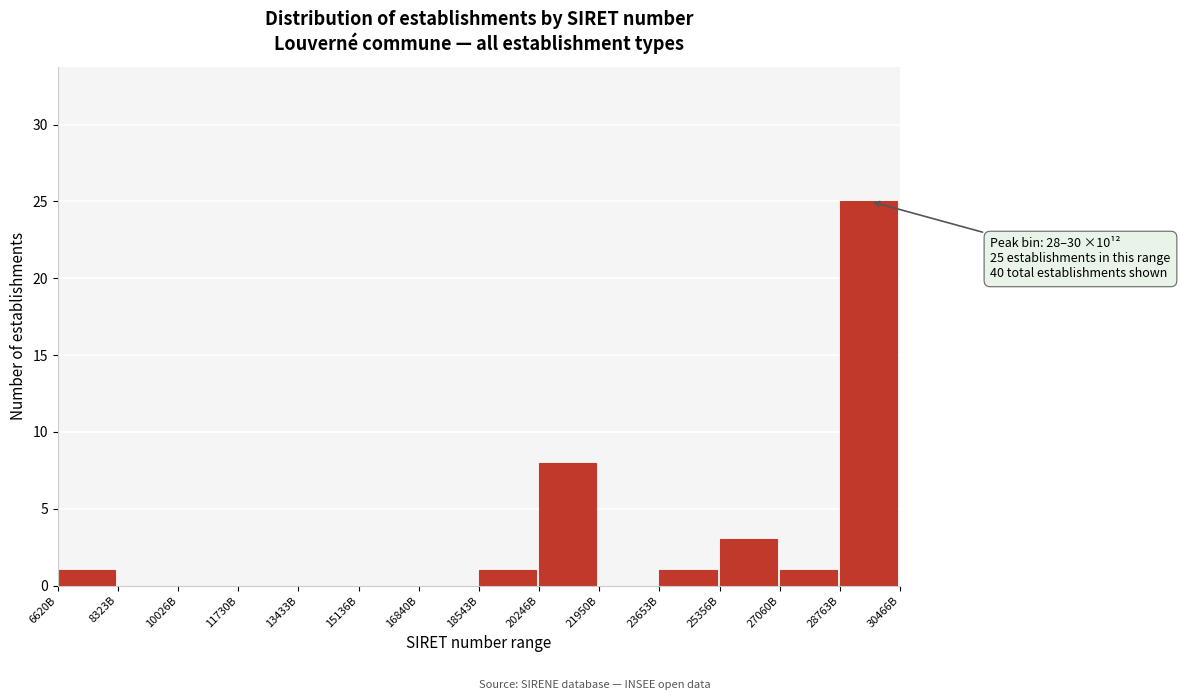

Reading left to right, what are all the values shown in this chart?

6620B=1	8323B=0	10026B=0	11730B=0	13433B=0	15136B=0	16840B=0	18543B=1	20246B=8	21950B=0	23653B=1	25356B=3	27060B=1	28763B=25